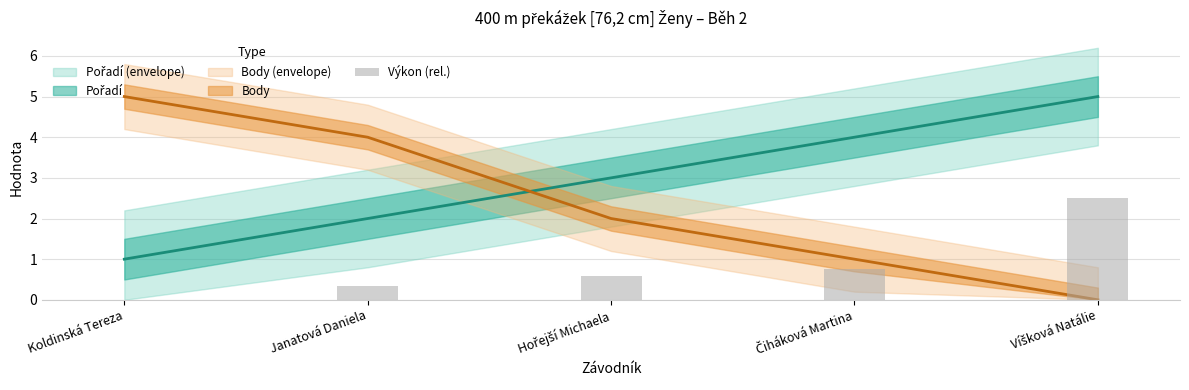

Is it true that the value at Čiháková Martina is 1.1?

False